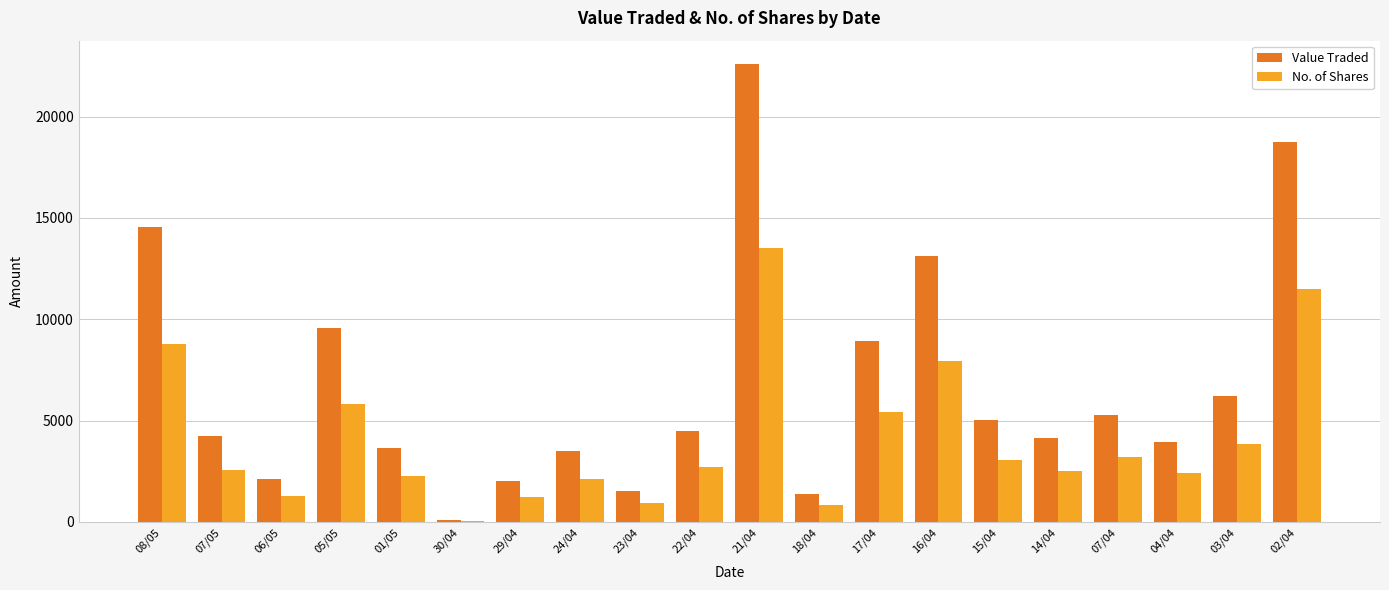

Does the chart contain stacked bars?

No